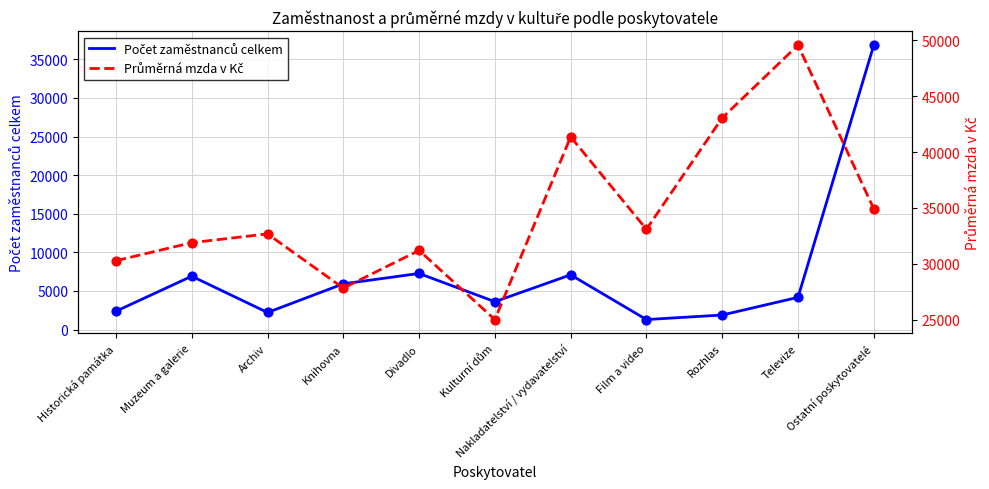

What is the total value across all series at Archiv?

34880.5